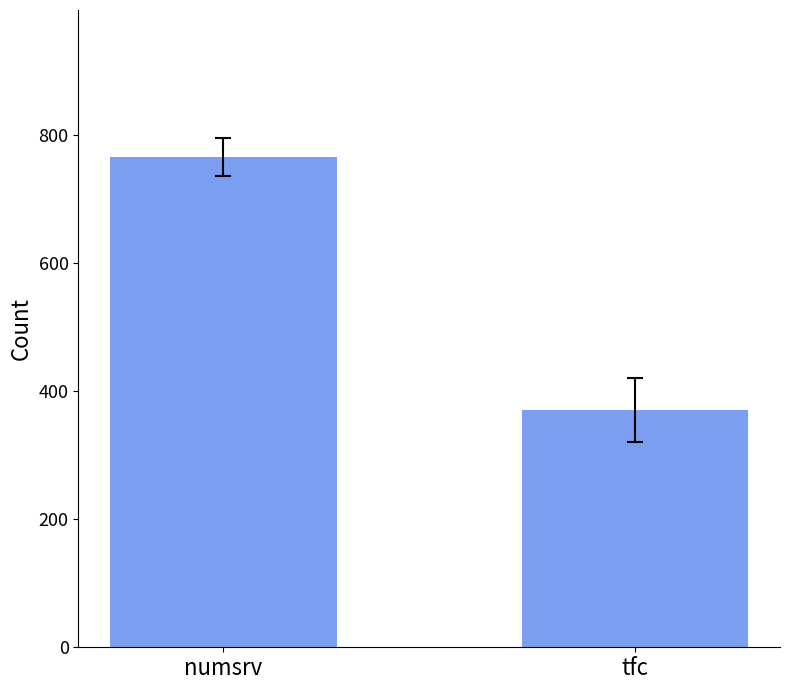

The value at numsrv is 404. True or false?

False